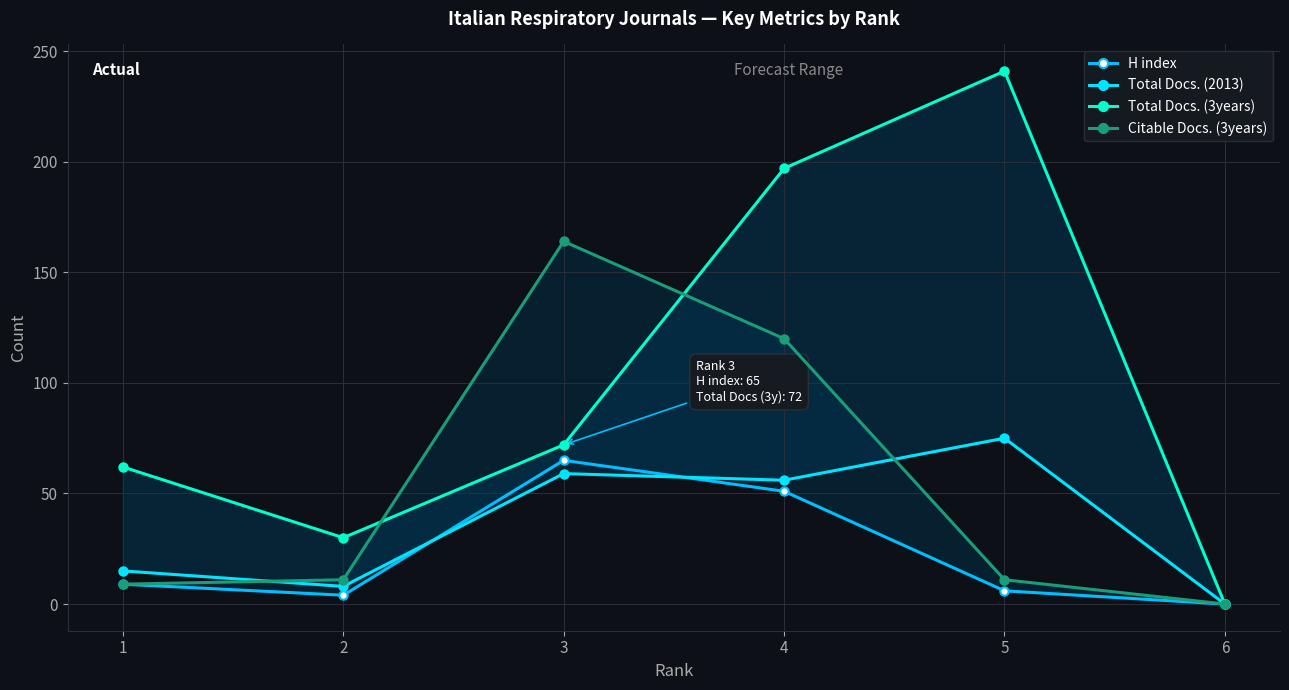

Rank the series at 6 from lowest to highest value.

H index, Total Docs. (2013), Total Docs. (3years), Citable Docs. (3years)